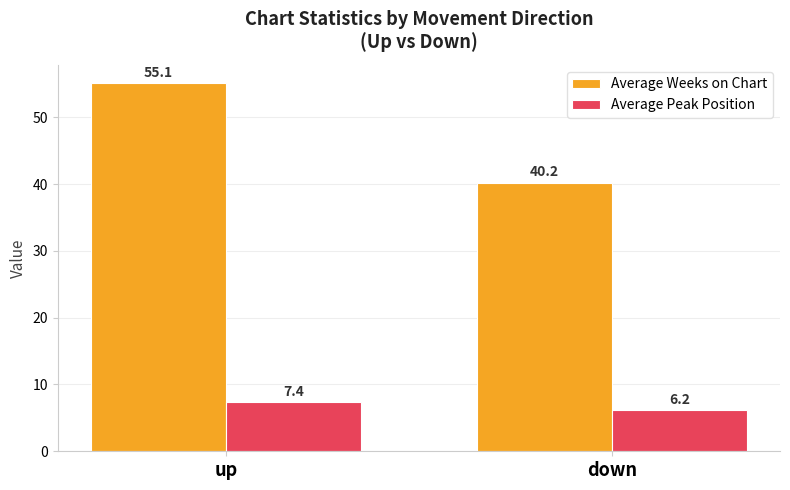

What is the sum of all Average Weeks on Chart values?

95.3